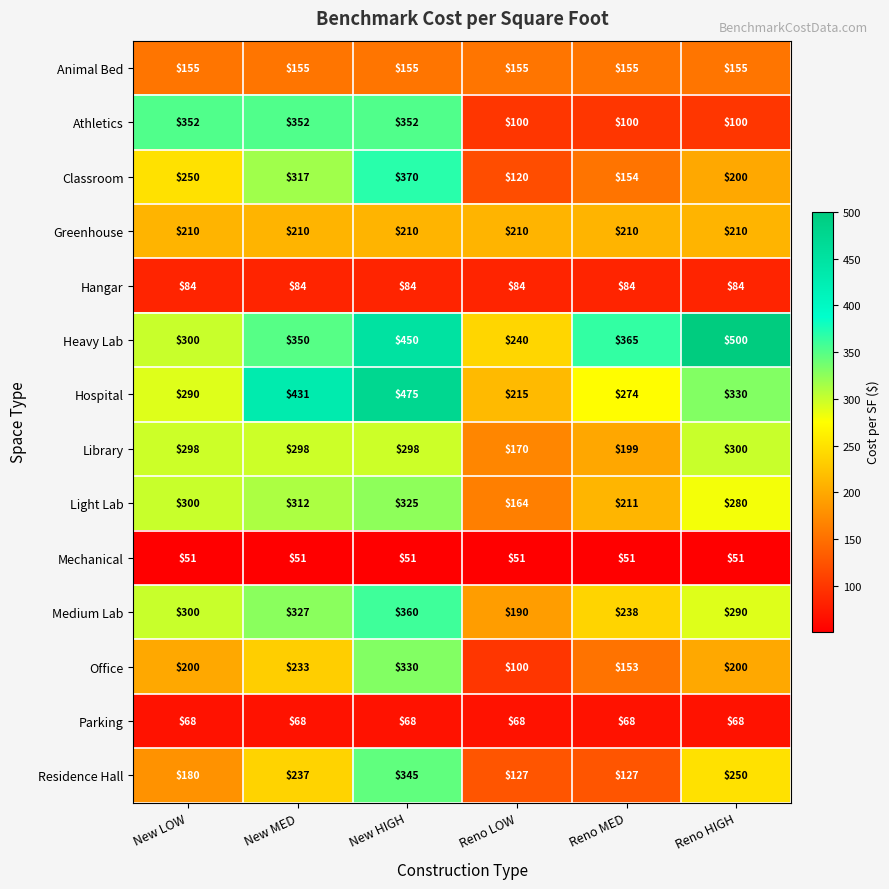

Count the number of categories in the chart.

6